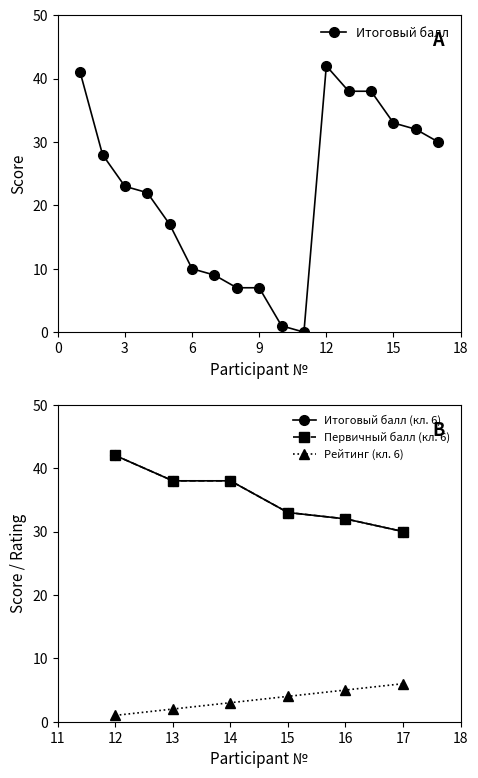

How many interior local peaks does the Итоговый балл series have?

1